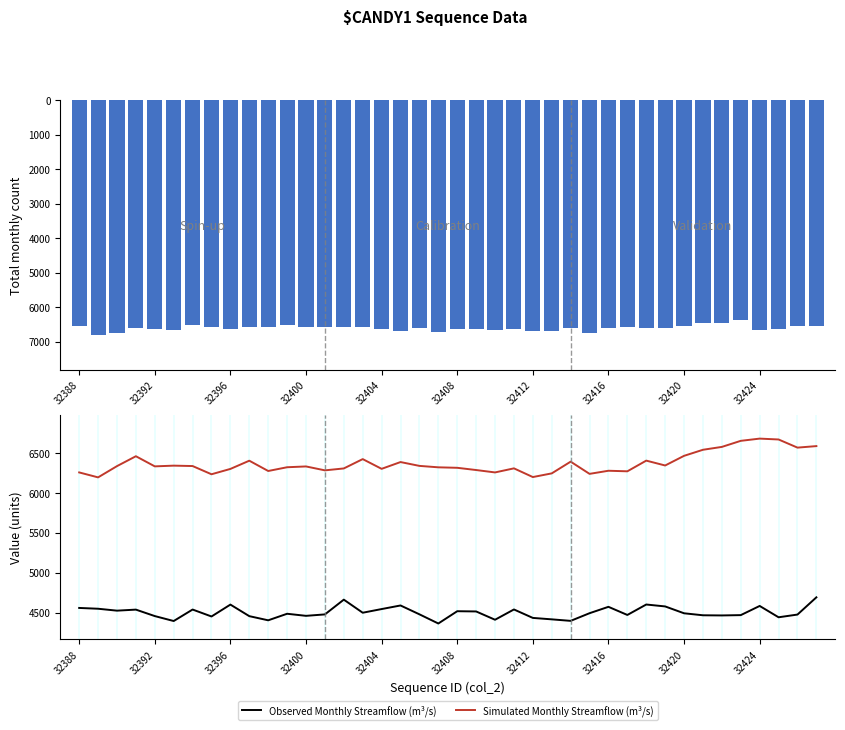

True or false: Simulated Monthly Streamflow (m³/s) and Observed Monthly Streamflow (m³/s) intersect in this chart.

False